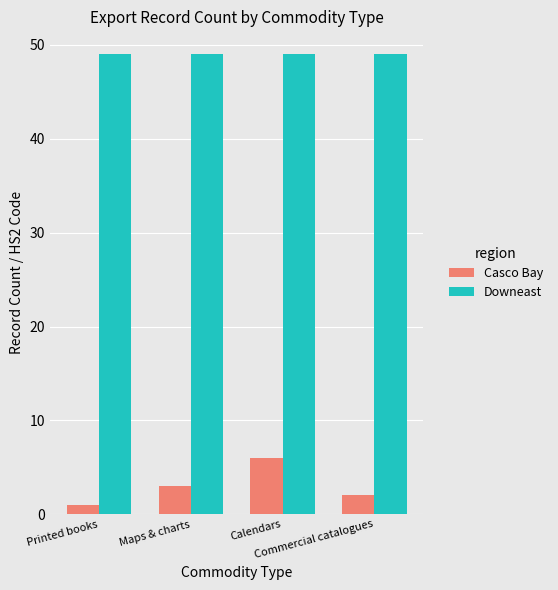

True or false: Downeast has a value of 49 at Commercial catalogues.

True